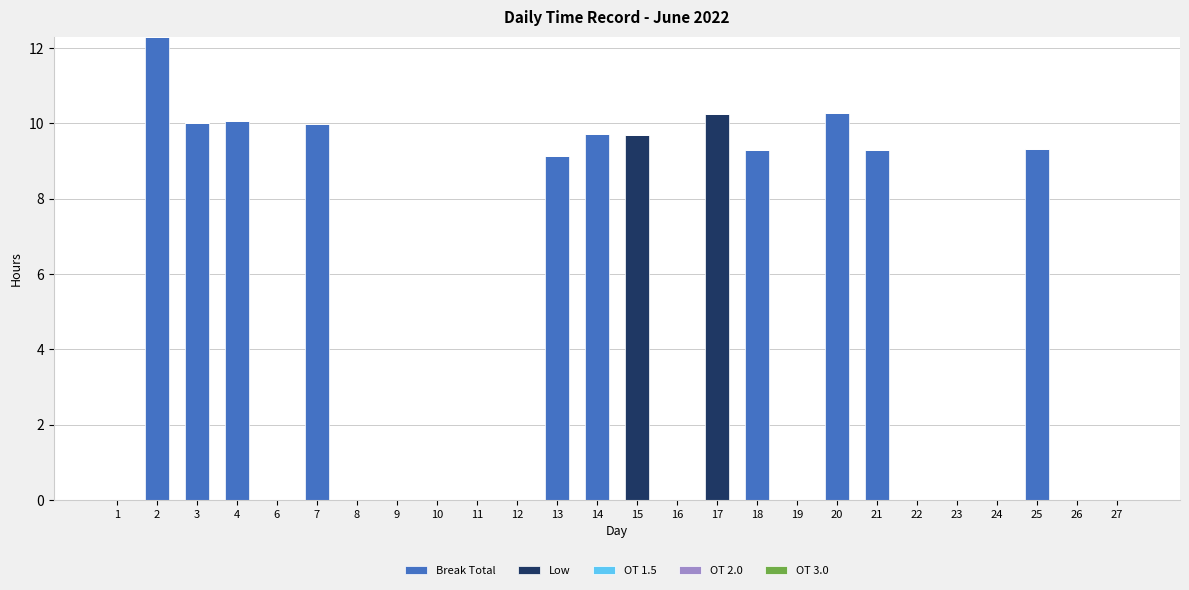

What is the total value across all series at 2?

12.3